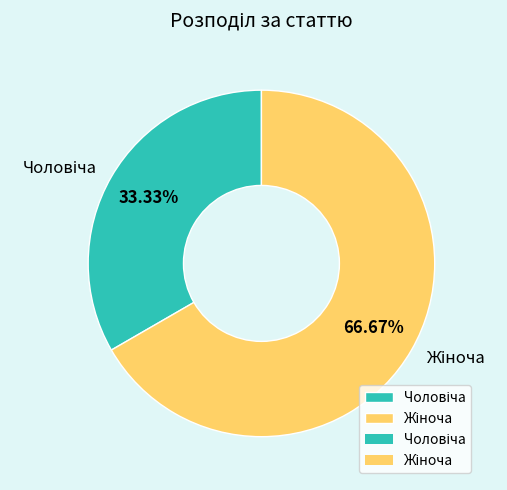

Is there a majority slice in this chart?

Yes